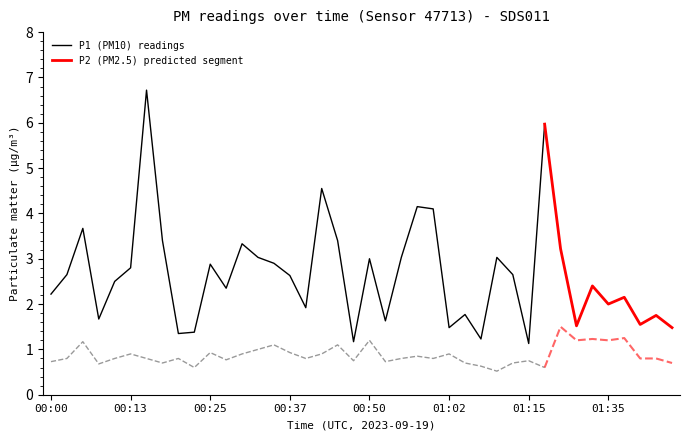

What is the label of the 15th point from the left?

00:35